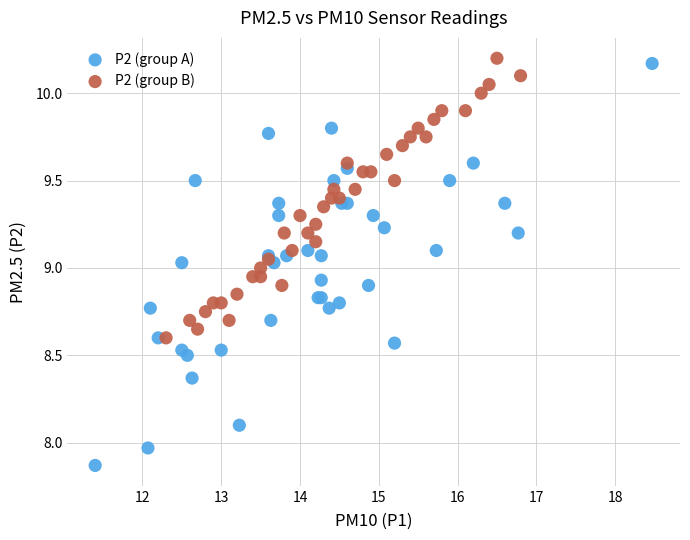

Which series contains the lowest Y value?

P2 (group A)